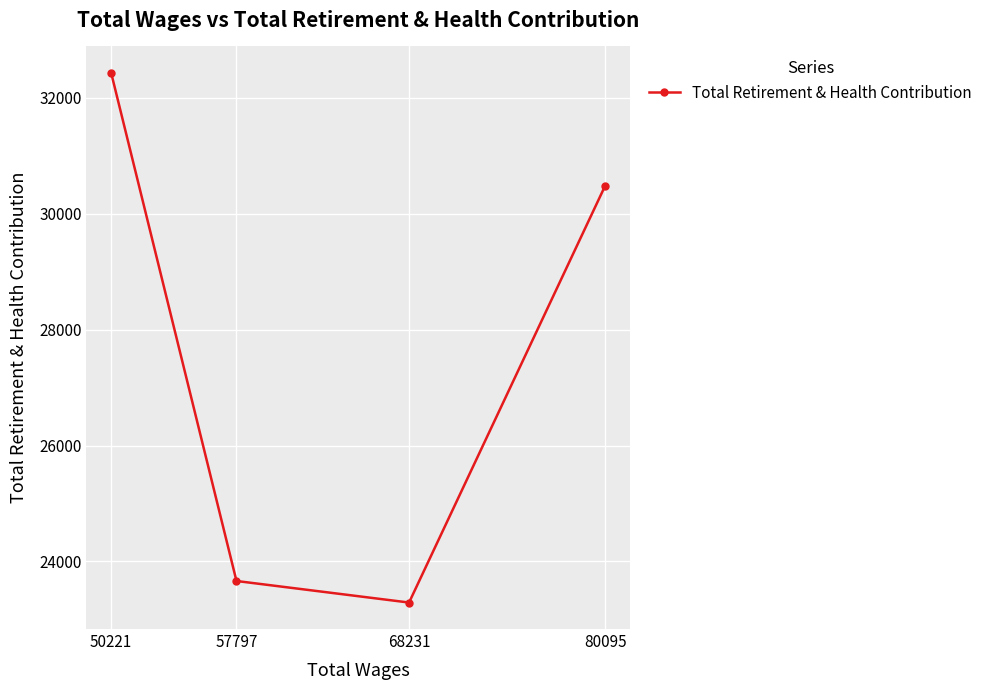

What is the approximate value at 50221?

32431